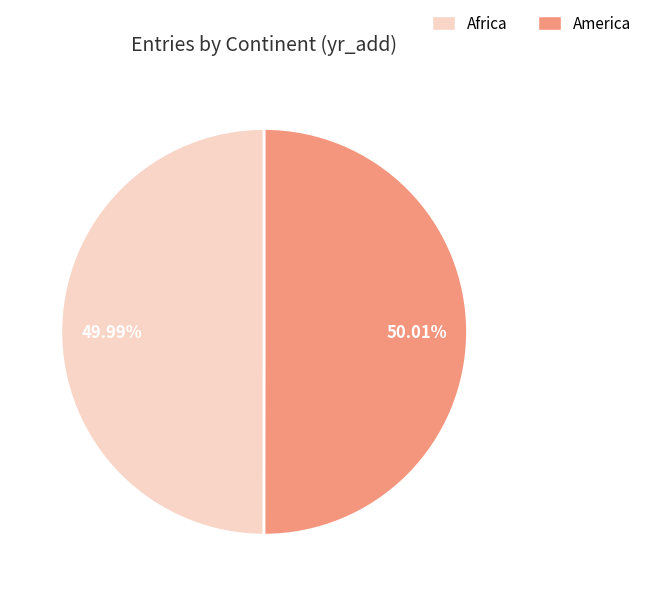

How much of the chart is everything except Africa?

50.0%